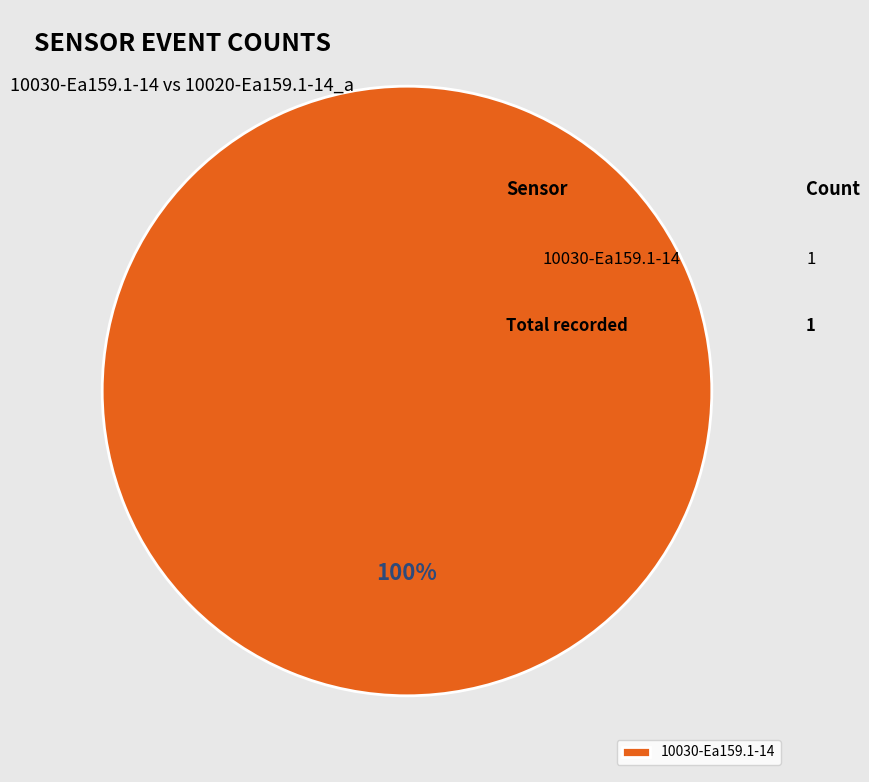

Which category accounts for the majority?

10030-Ea159.1-14